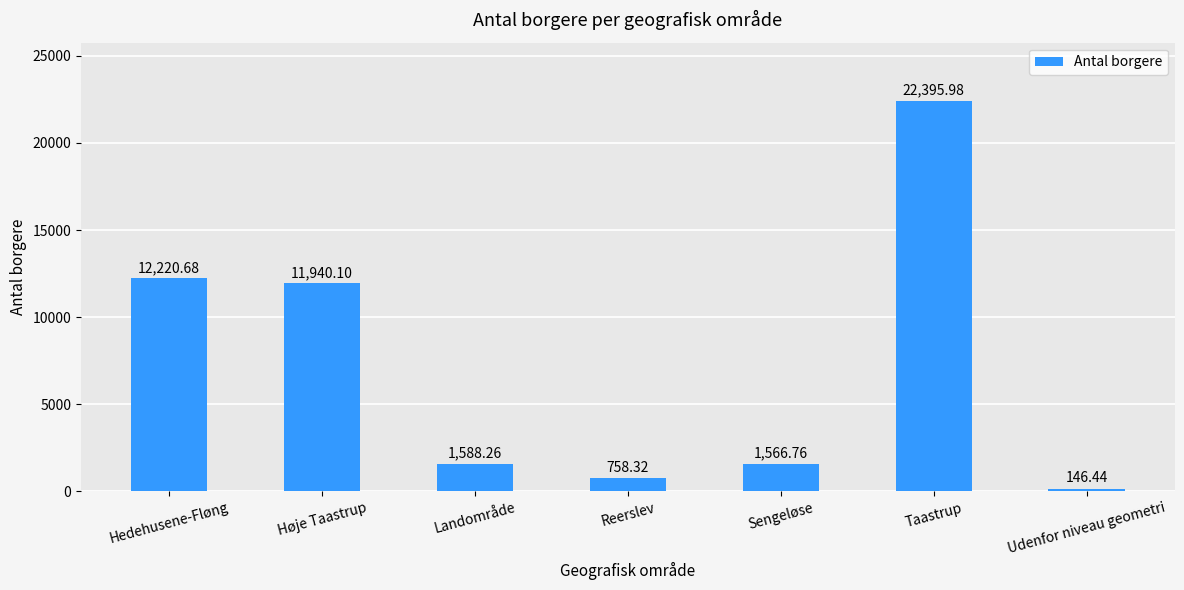

Reading left to right, what are all the values shown in this chart?

Hedehusene-Fløng=12220.7	Høje Taastrup=11940.1	Landområde=1588.3	Reerslev=758.3	Sengeløse=1566.8	Taastrup=22396.0	Udenfor niveau geometri=146.4